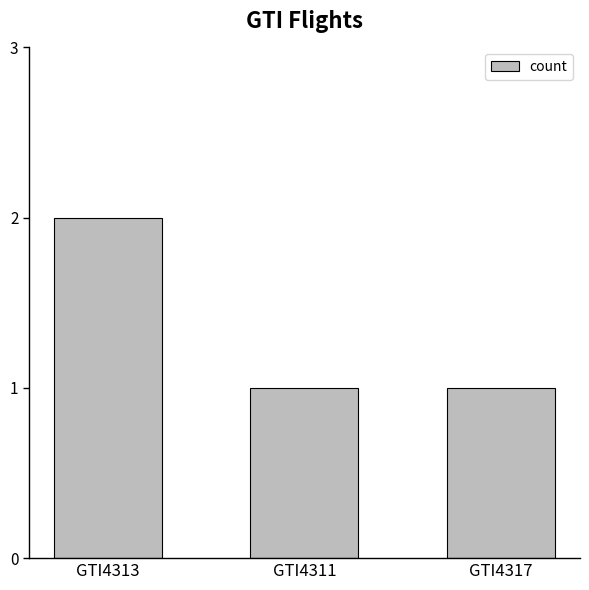

Are the bars grouped side by side (vs. stacked)?

No